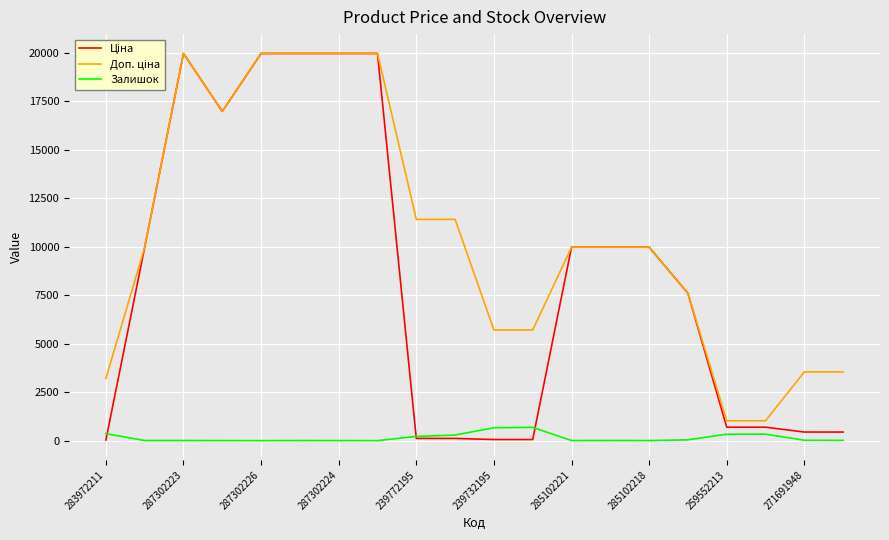

What is the greatest value displayed?

19964.2